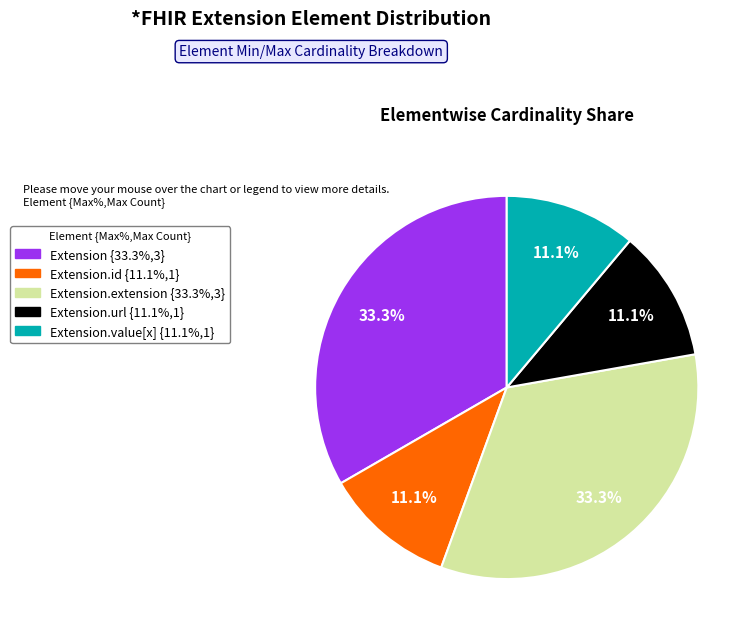

Is there a majority slice in this chart?

No